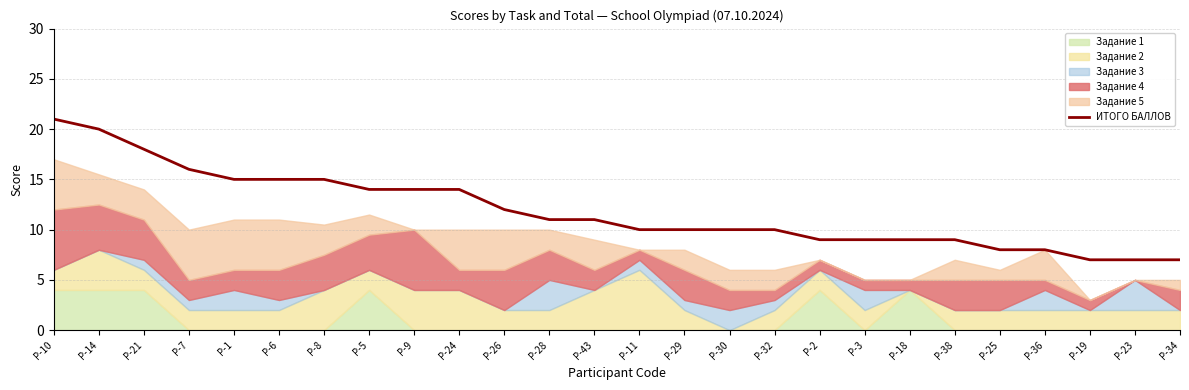

What is the sum of the values at Р-5 and Р-34?

21